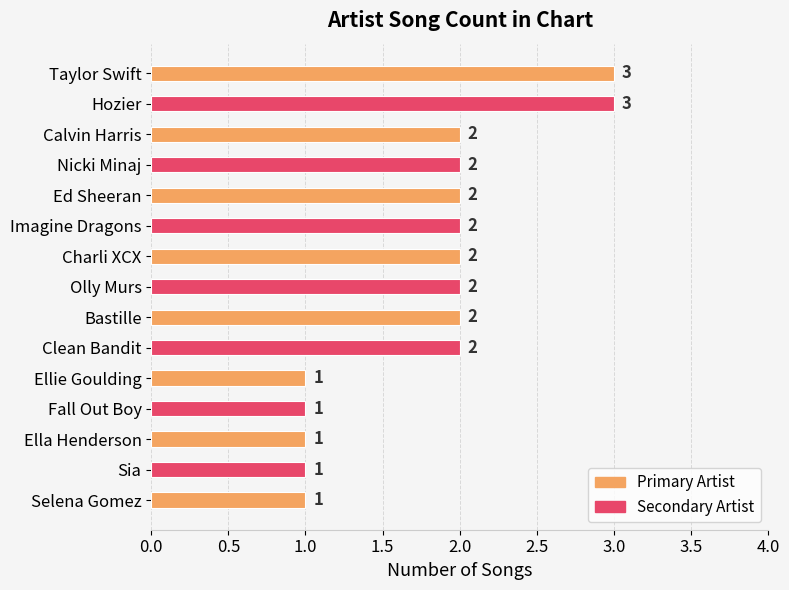

What is the average value?

2